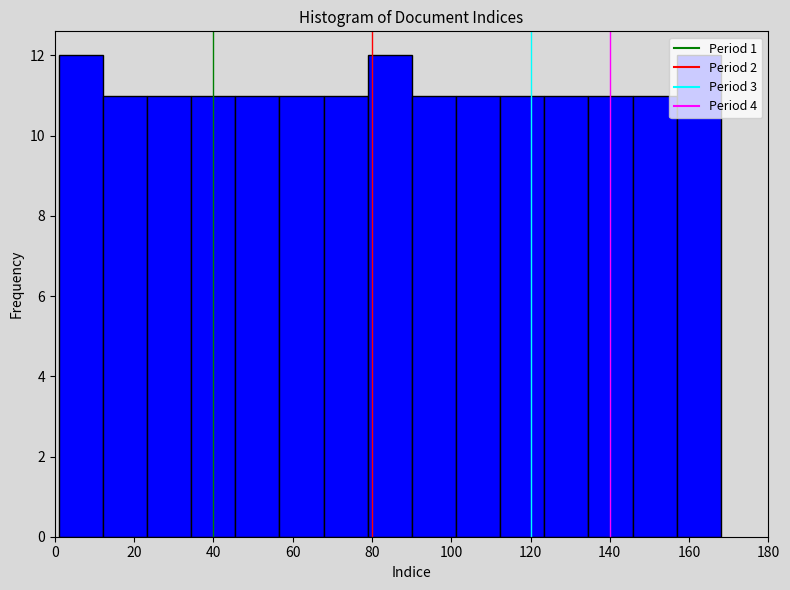

Reading left to right, transcribe this chart: for each bar, give the range it covers on the x-axis and its height. Neither the bar edges nor the heights are printed on the chart, so give them approximately, as read against the axes.

2 to 12: 12
12 to 24: 11
24 to 34: 11
34 to 46: 11
46 to 56: 11
56 to 68: 11
68 to 78: 11
78 to 90: 12
90 to 102: 11
102 to 112: 11
112 to 124: 11
124 to 134: 11
134 to 146: 11
146 to 156: 11
156 to 168: 12